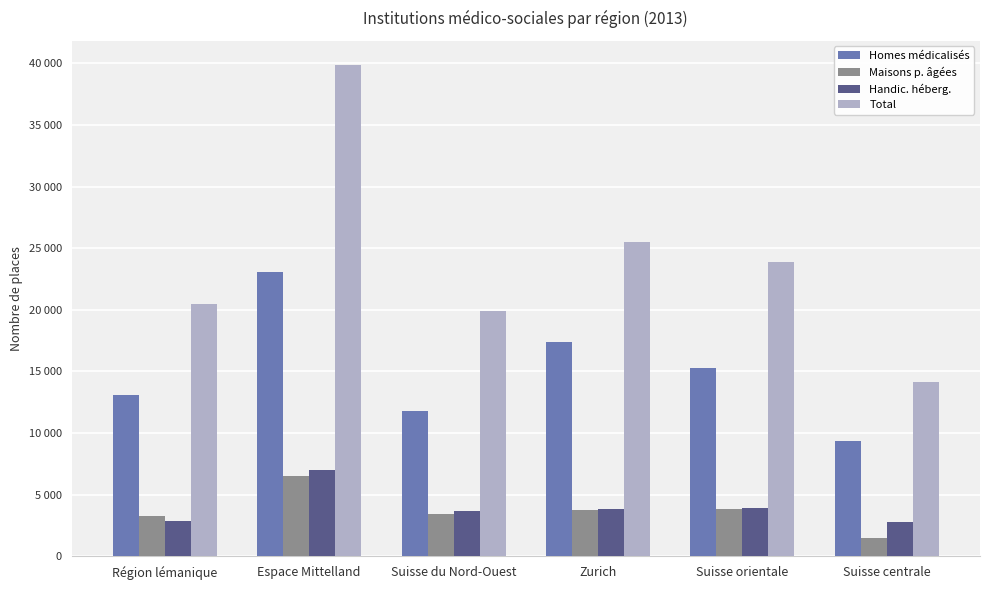

What is the sum of all Homes médicalisés values?

90011